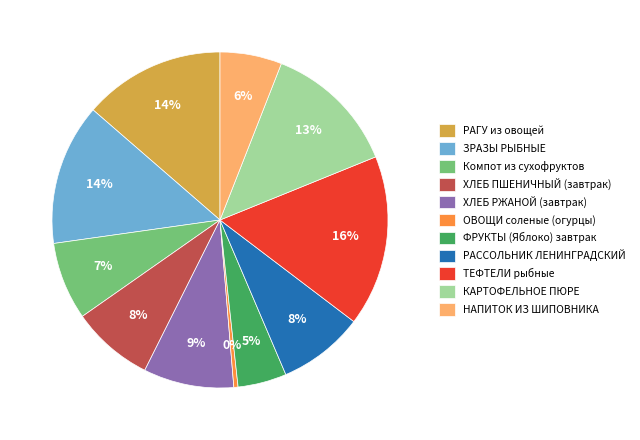

Does ТЕФТЕЛИ рыбные represent more than half of the total?

No